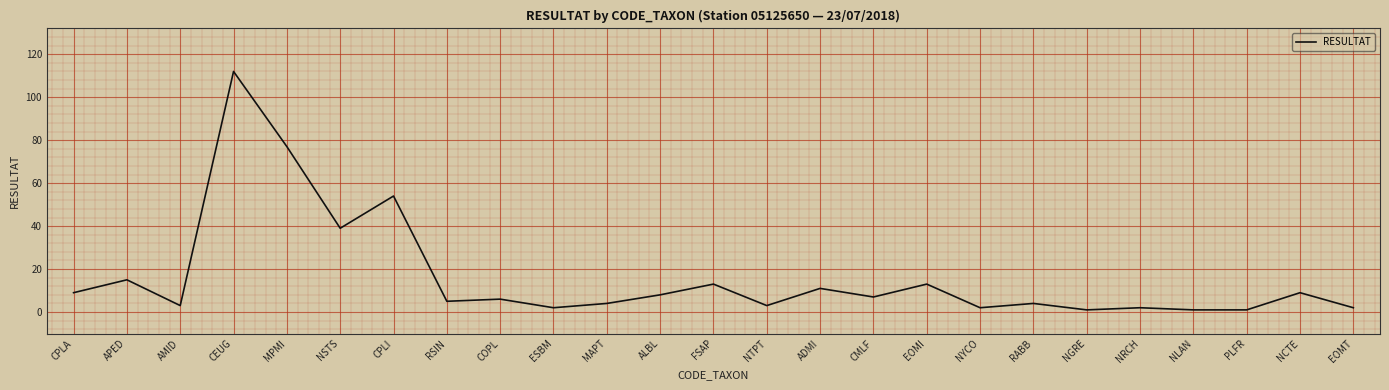

Does the chart have visible grid lines?

Yes